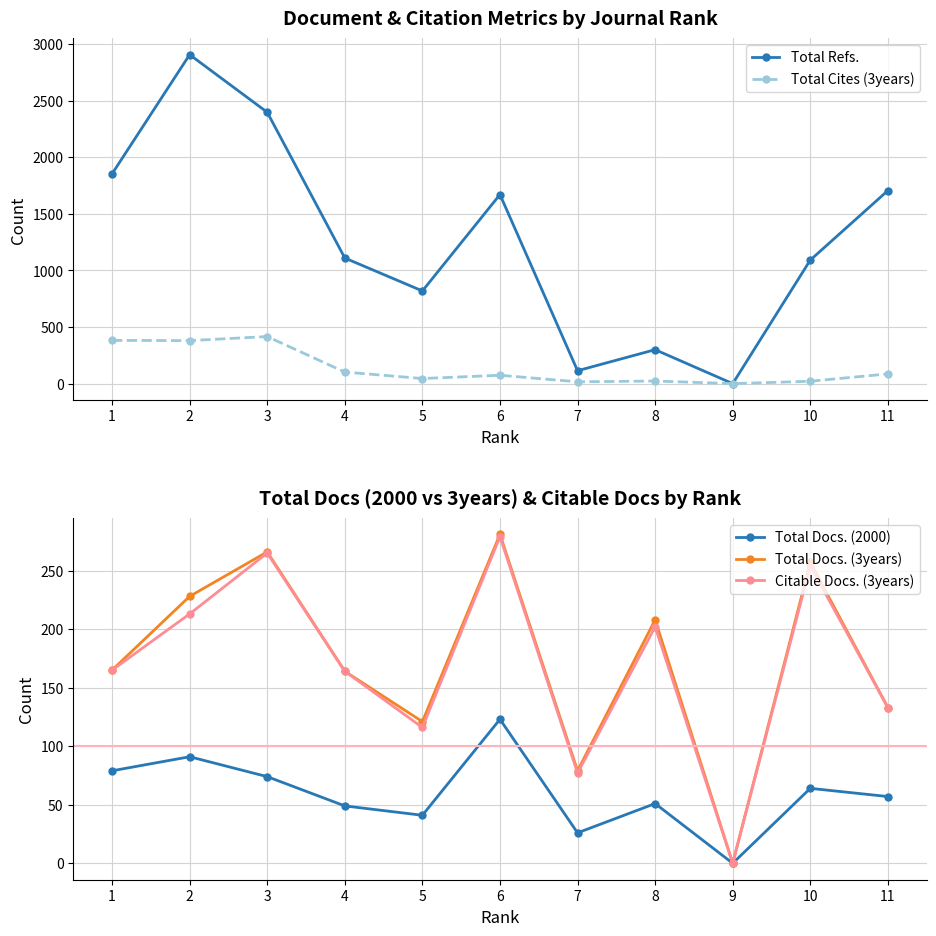

Rank the series at 1 from lowest to highest value.

Total Docs. (2000), Total Docs. (3years), Citable Docs. (3years), Total Cites (3years), Total Refs.